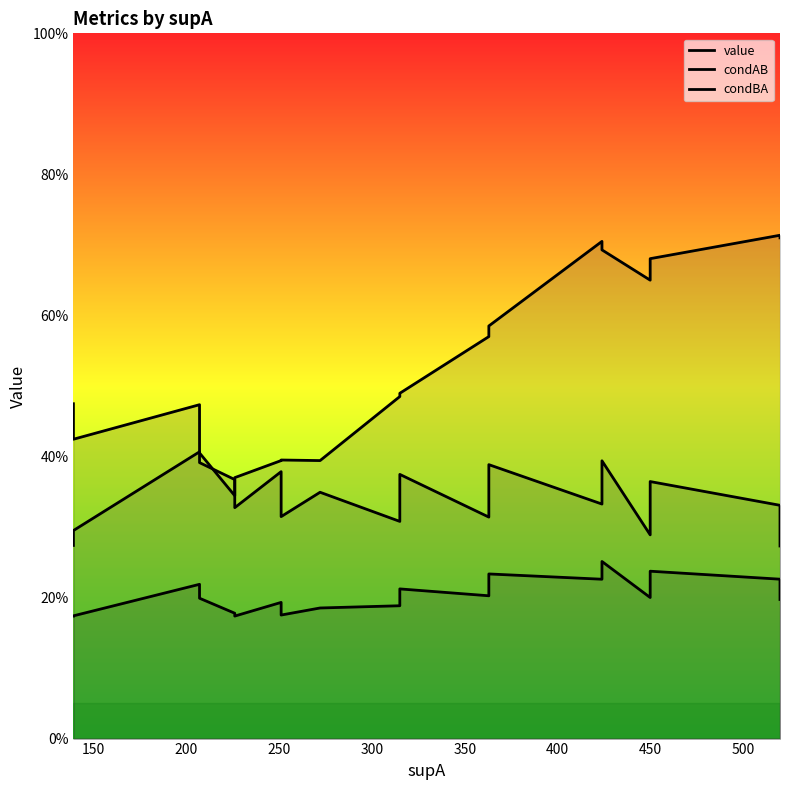

How many lines are shown in the chart?

3